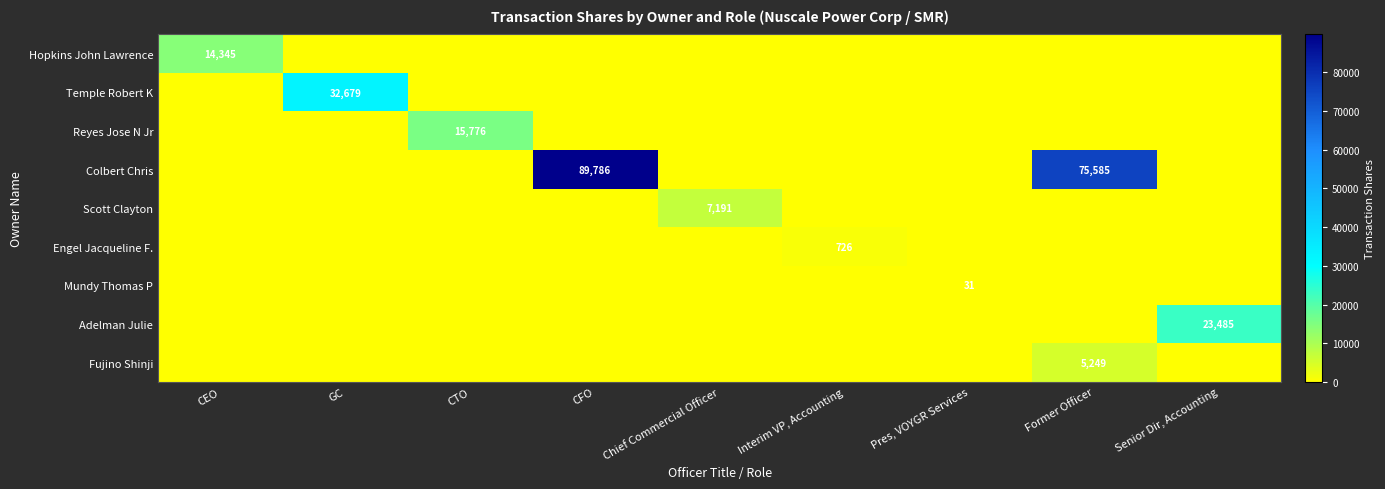

True or false: Temple Robert K has a value of 45386 at GC.

False